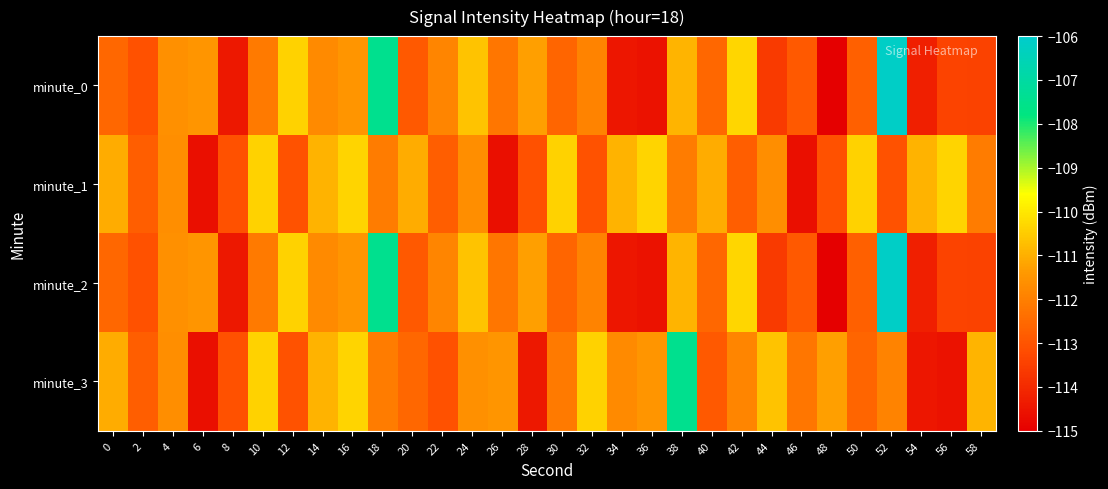

At how many categories does at least one series exceed -114?

30